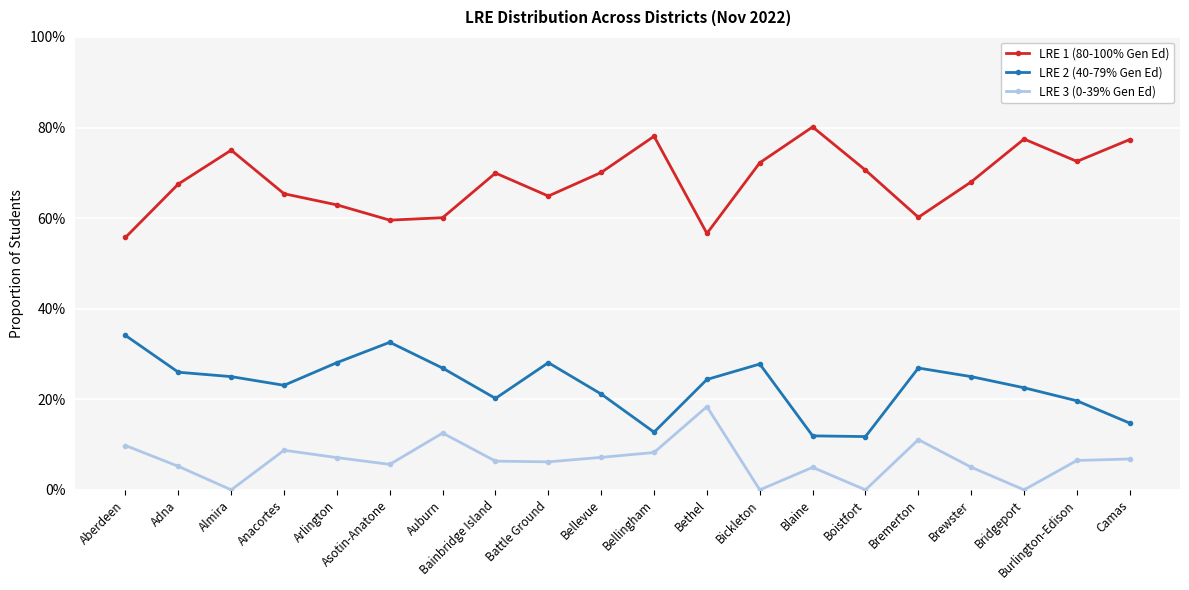

What is the sum of all LRE 3 (0-39% Gen Ed) values?

1.3